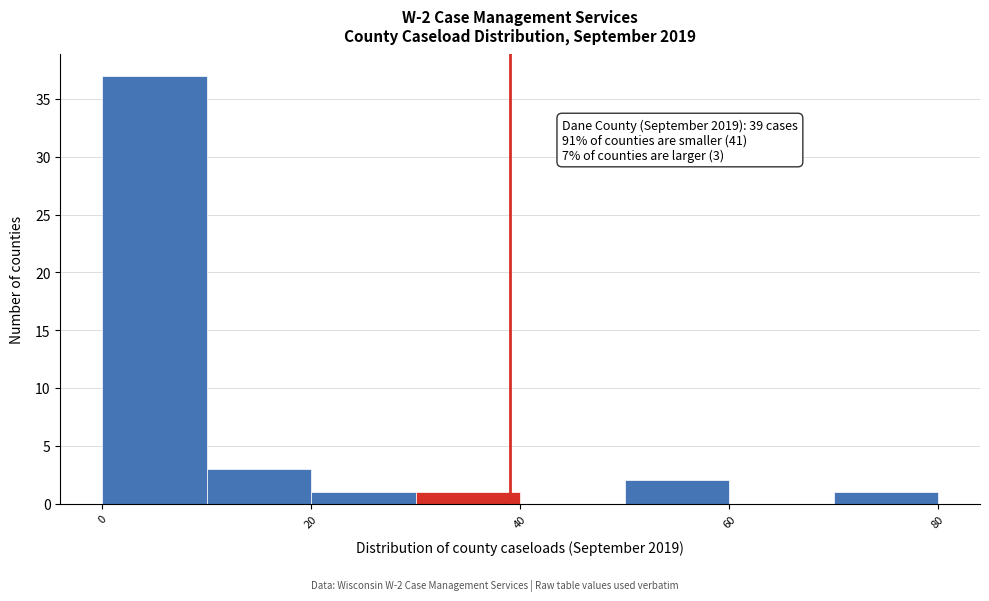

Which range on the x-axis has the tallest bar?

0 to 10